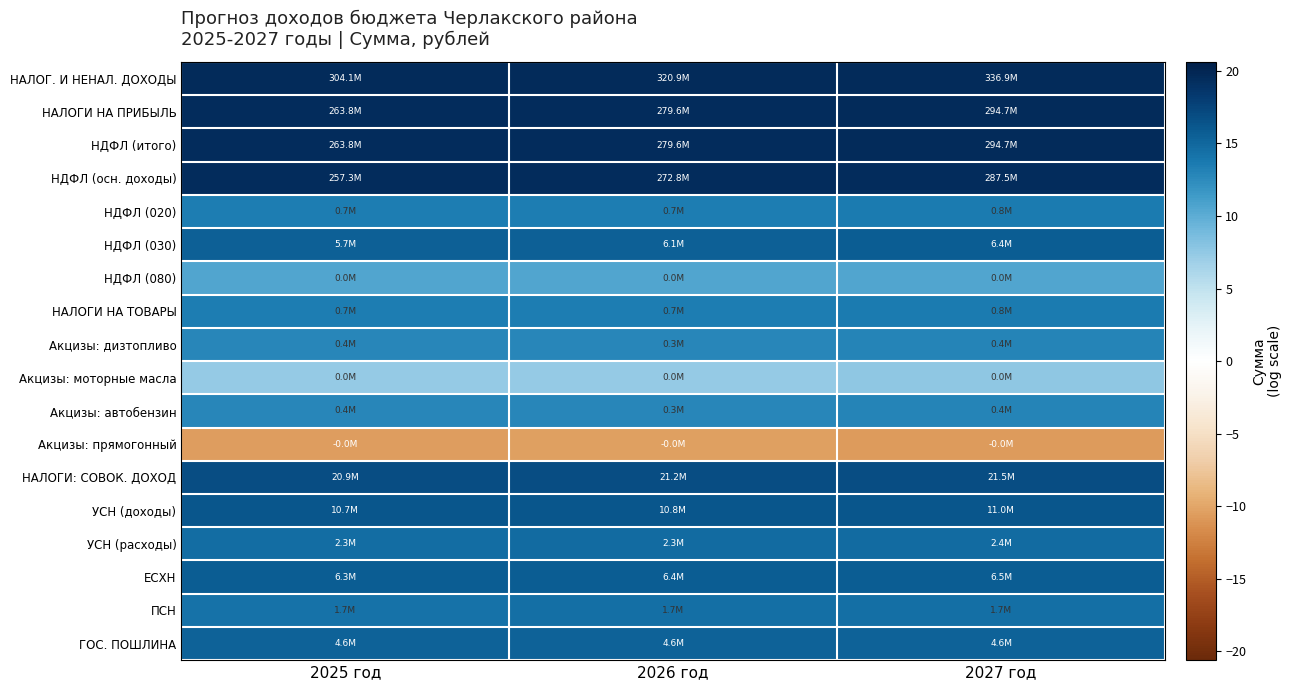

Rank the series by their maximum value, from lowest to highest.

Акцизы: прямогонный, Акцизы: моторные масла, НДФЛ (080), Акцизы: дизтопливо, Акцизы: автобензин, НДФЛ (020), НАЛОГИ НА ТОВАРЫ, ПСН, УСН (расходы), ГОС. ПОШЛИНА, НДФЛ (030), ЕСХН, УСН (доходы), НАЛОГИ: СОВОК. ДОХОД, НДФЛ (осн. доходы), НАЛОГИ НА ПРИБЫЛЬ, НДФЛ (итого), НАЛОГ. И НЕНАЛ. ДОХОДЫ